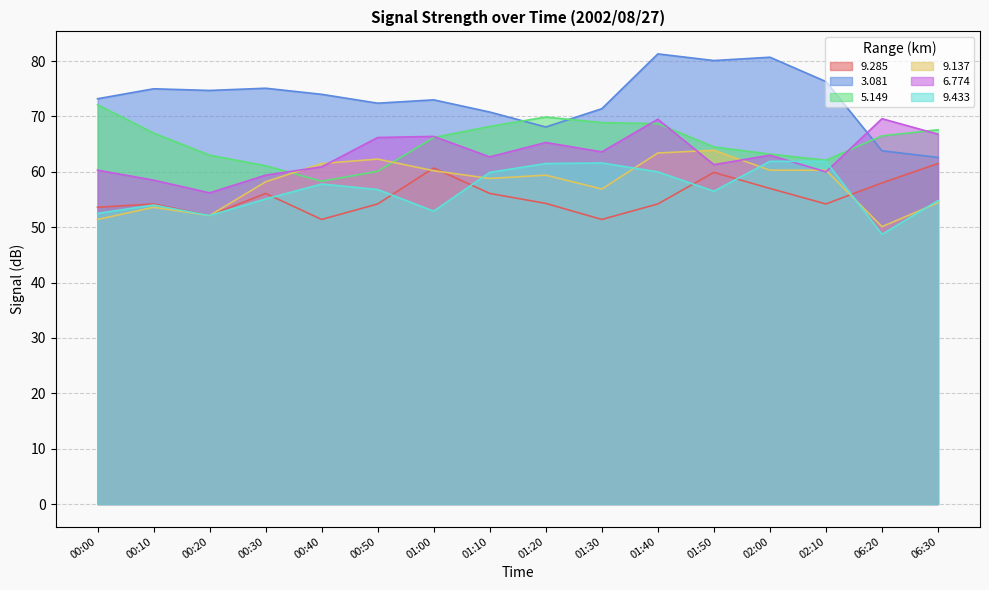

What are all the series names shown in the legend?

9.285, 3.081, 5.149, 9.137, 6.774, 9.433